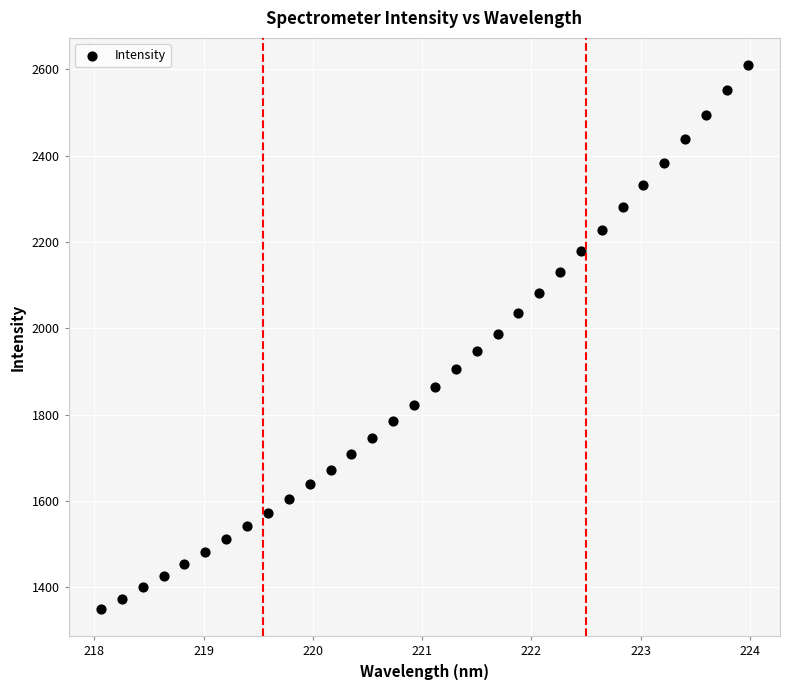

What is the range of Y values (max minus min)?

1260.3